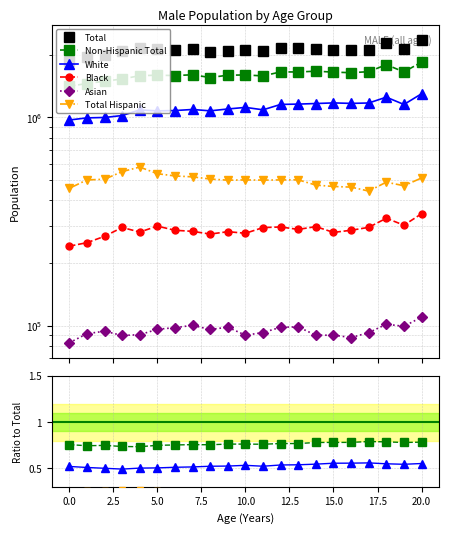

What are all the series names shown in the legend?

Total, Non-Hispanic Total, White, Black, Asian, Total Hispanic